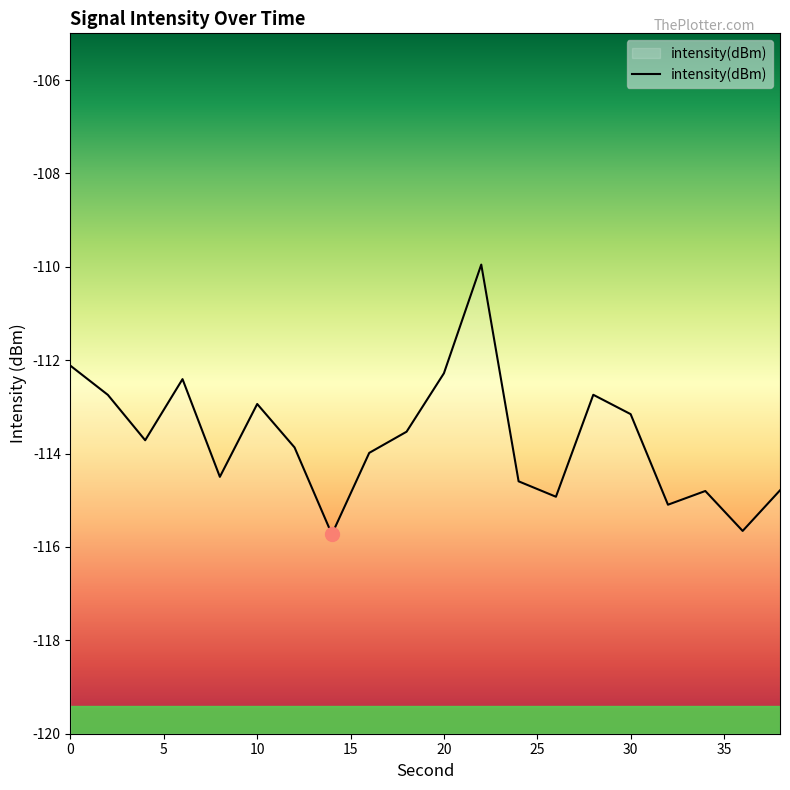

What is the change in value from 10 to 20?

+0.7